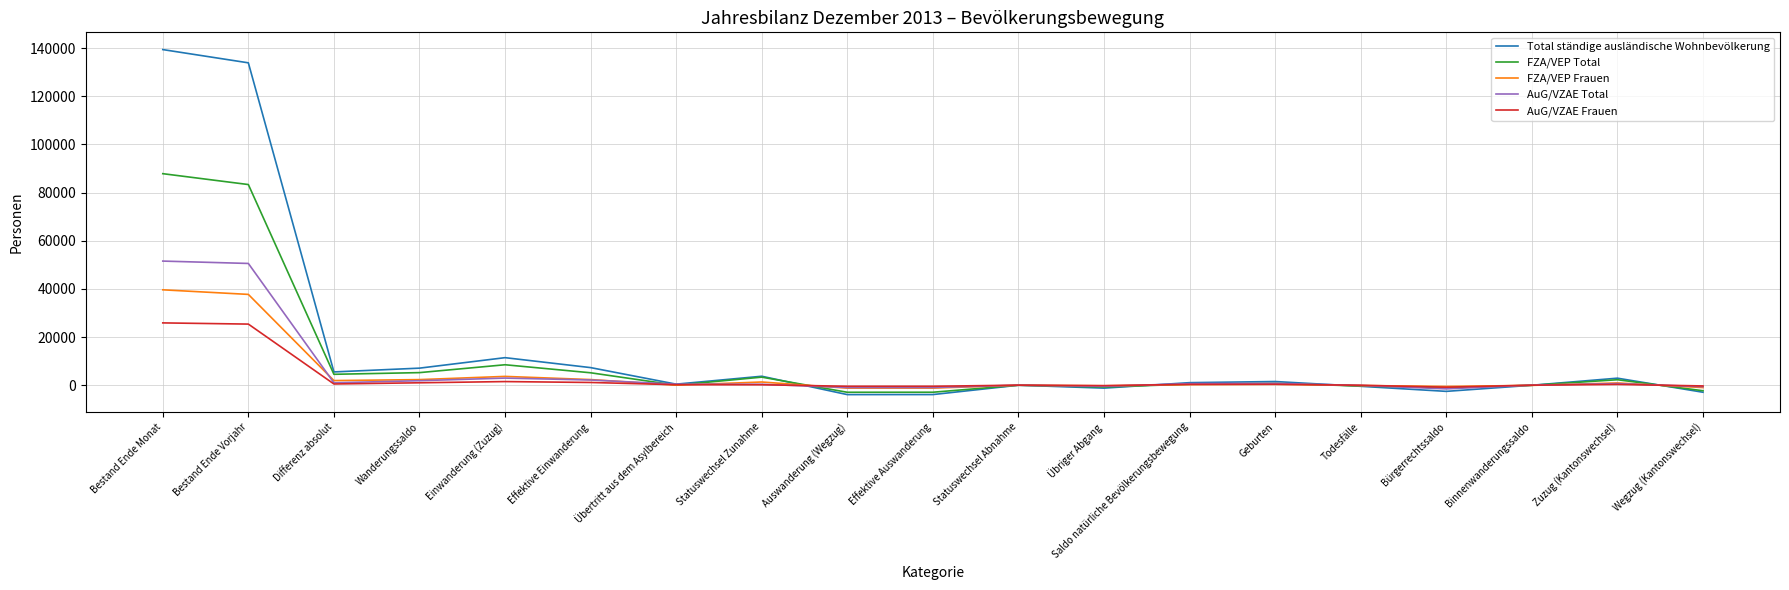

The Total ständige ausländische Wohnbevölkerung series shows 7292 at Effektive Einwanderung. True or false?

True